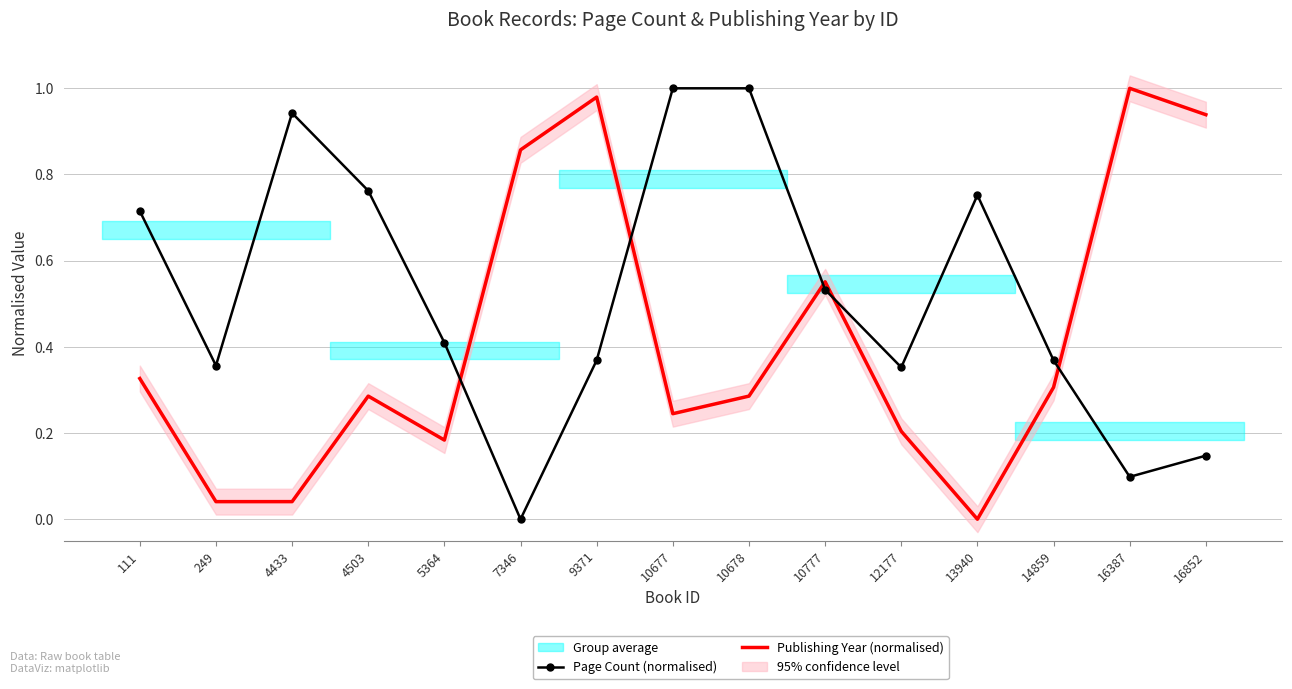

What is the difference between the Page Count (normalised) values at 7346 and 10677?

1.0